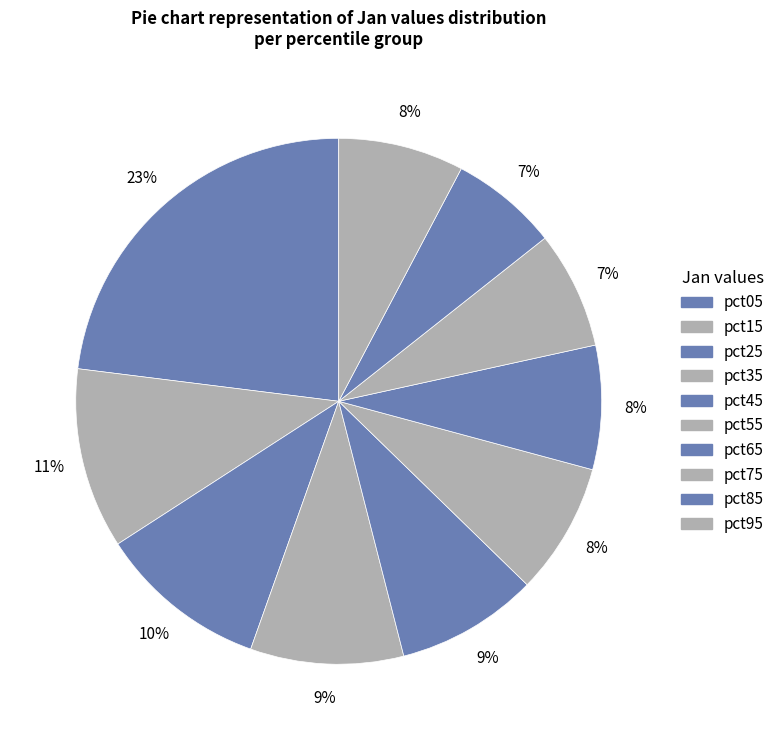

How many slices are in this pie chart?

10